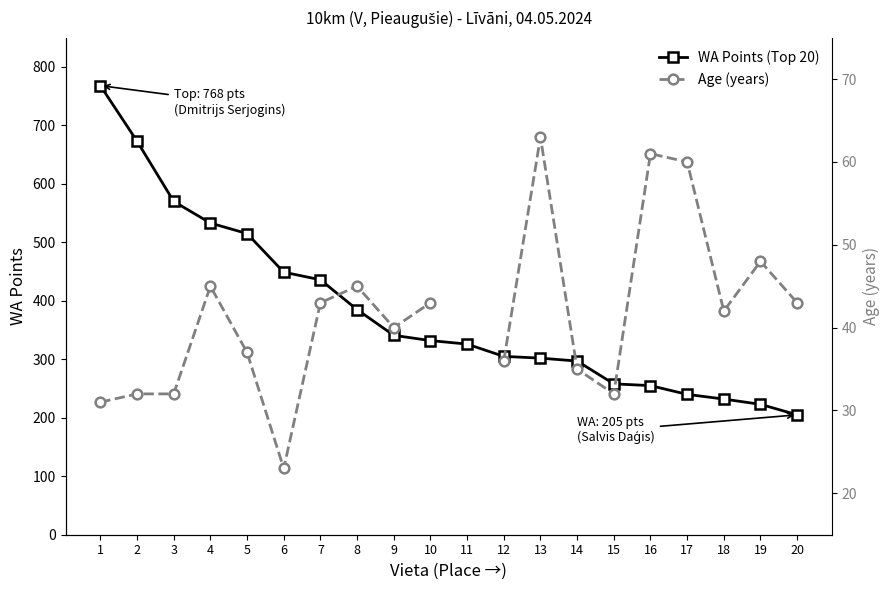

The value of WA Points (Top 20) at 15 is 258.0. True or false?

True